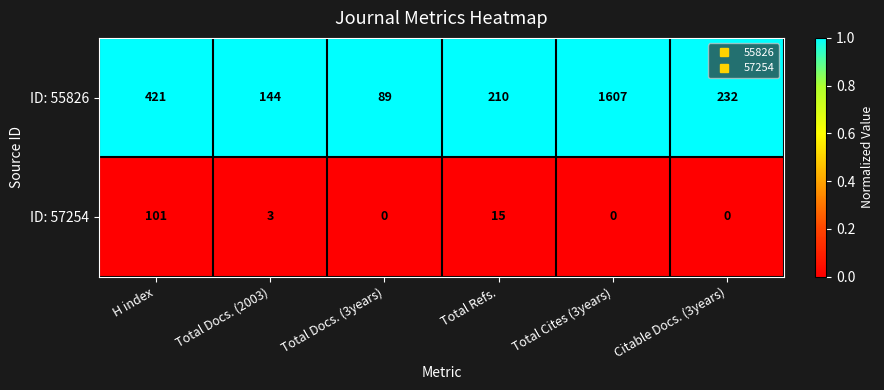

Reading left to right, extract all data points from this chart.

ID: 55826: H index=421	Total Docs. (2003)=144	Total Docs. (3years)=89	Total Refs.=210	Total Cites (3years)=1607	Citable Docs. (3years)=232
ID: 57254: H index=101	Total Docs. (2003)=3	Total Docs. (3years)=0	Total Refs.=15	Total Cites (3years)=0	Citable Docs. (3years)=0